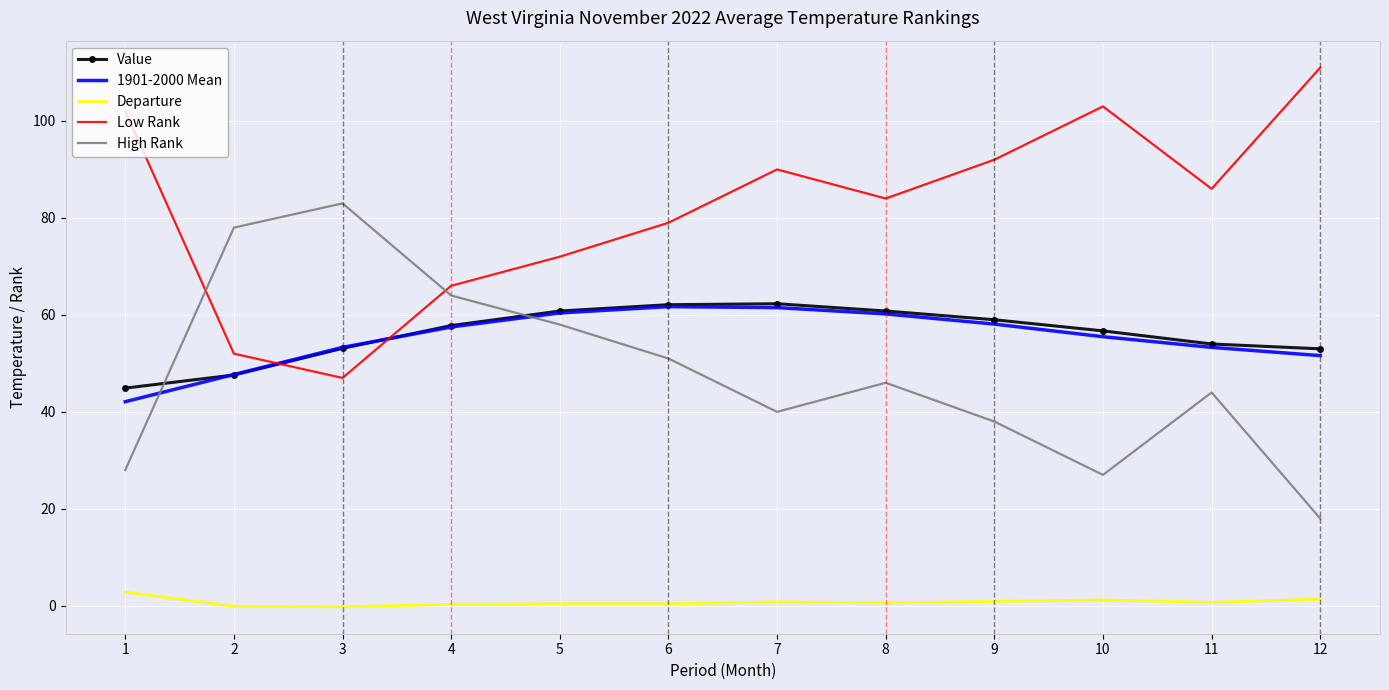

What is the minimum value shown in the chart?

-0.2